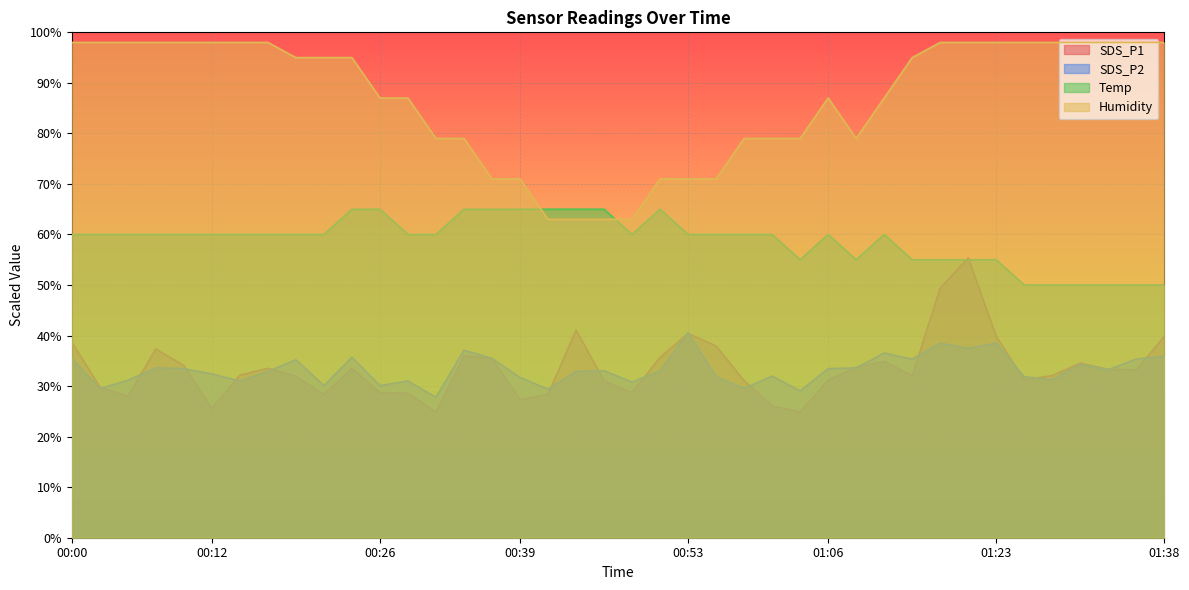

The Temp series shows 73.5 at 01:33. True or false?

False